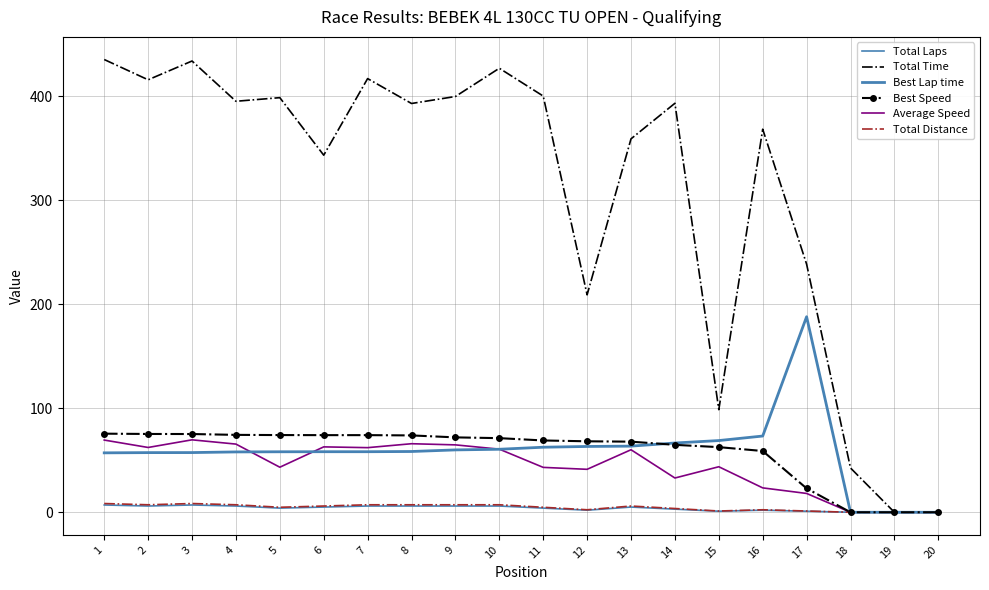

At which label does Average Speed first exceed 60?

1